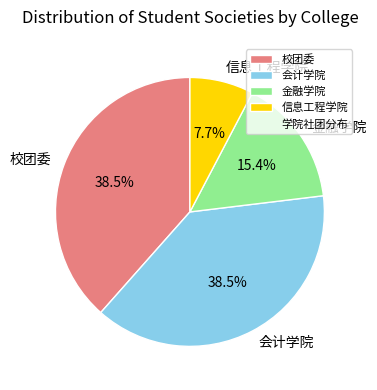

Is there any slice that represents more than half of the pie?

No